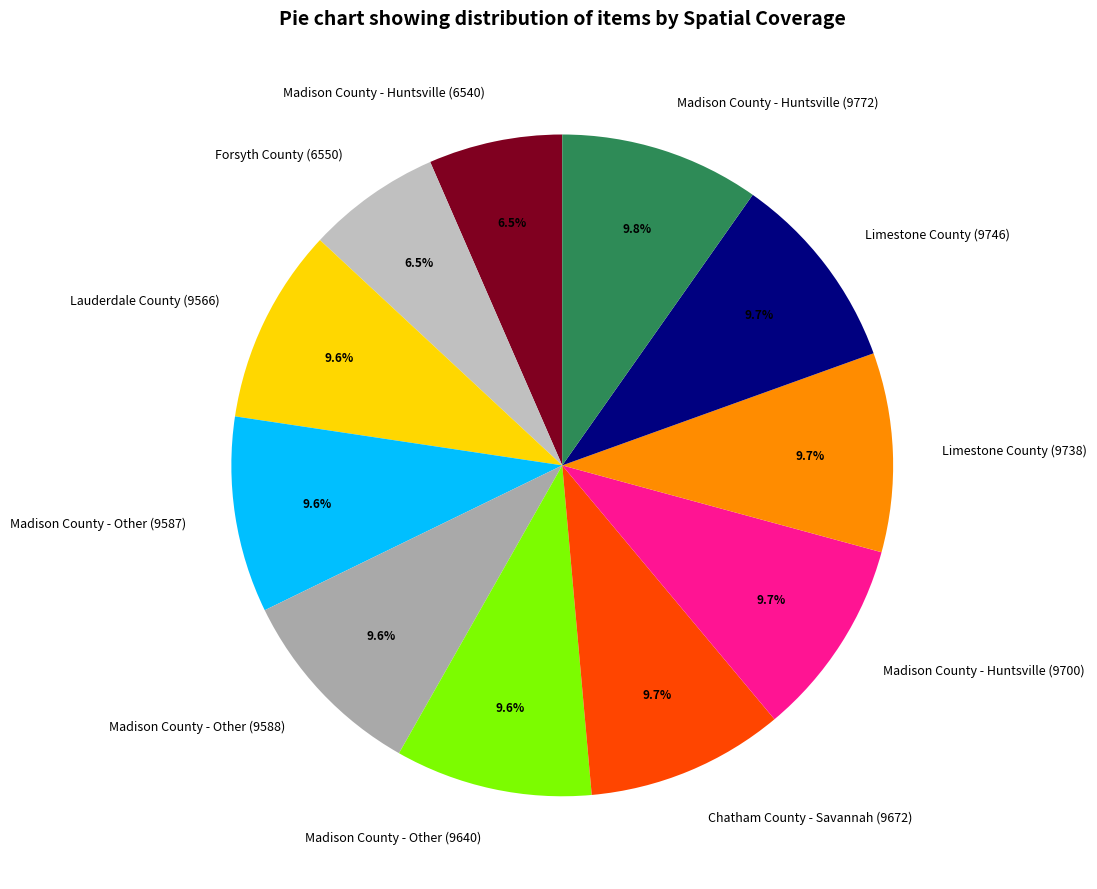

Approximately how many times larger is the value at Lauderdale County (9566) compared to Madison County - Huntsville (6540)?

1.5